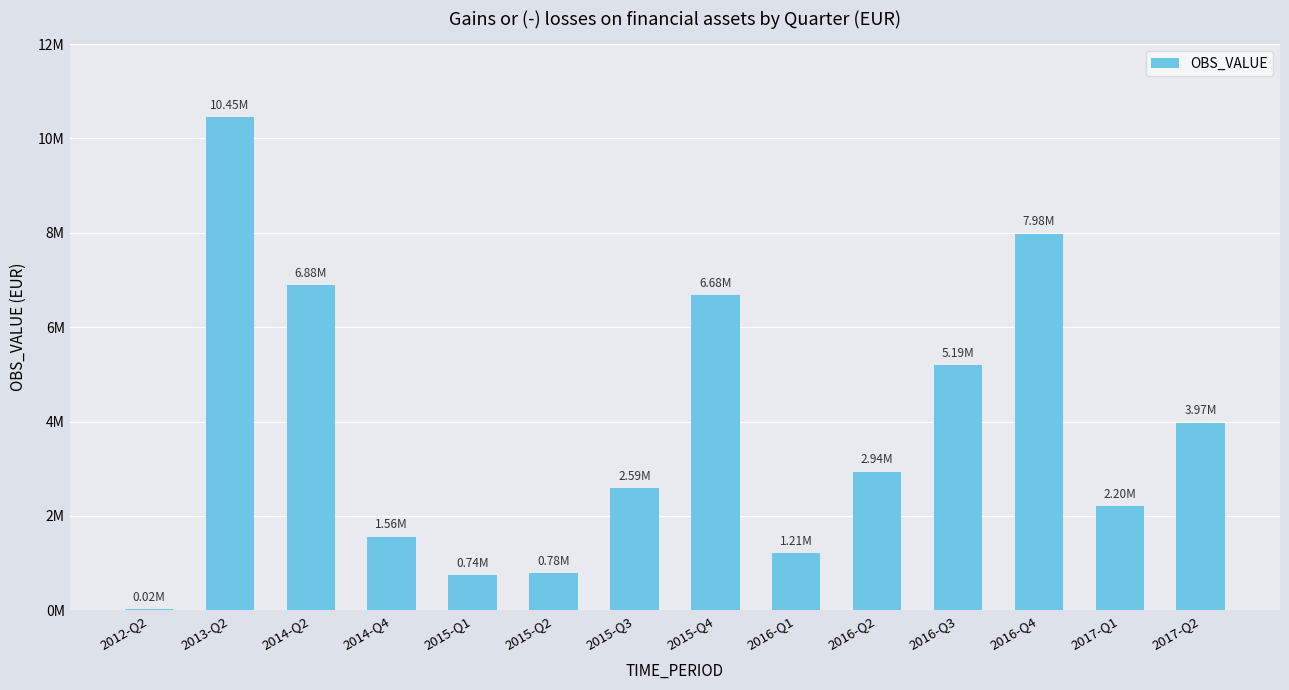

Rank the categories by value from highest to lowest.

2013-Q2, 2016-Q4, 2014-Q2, 2015-Q4, 2016-Q3, 2017-Q2, 2016-Q2, 2015-Q3, 2017-Q1, 2014-Q4, 2016-Q1, 2015-Q2, 2015-Q1, 2012-Q2